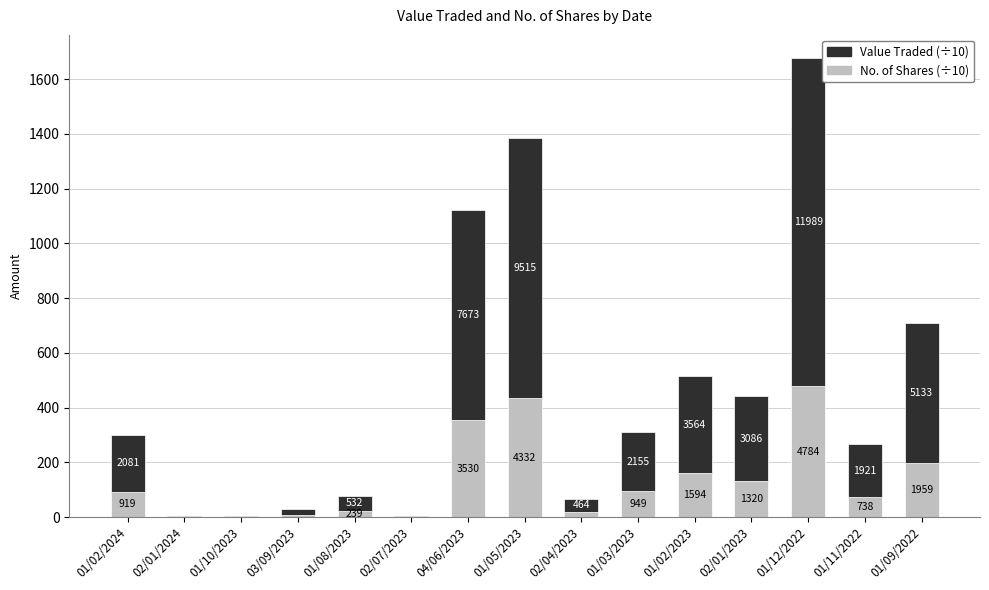

Which has a higher value, 04/06/2023 or 01/12/2022?

01/12/2022